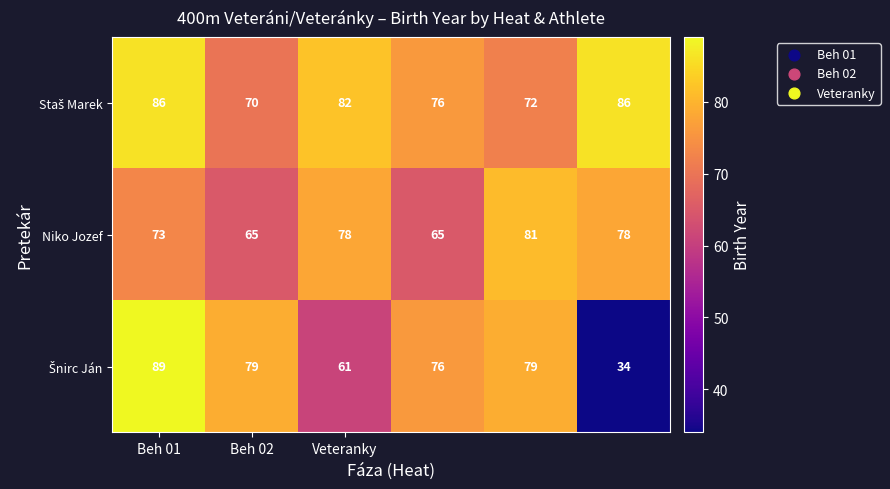

What is the maximum value for Niko Jozef?

81